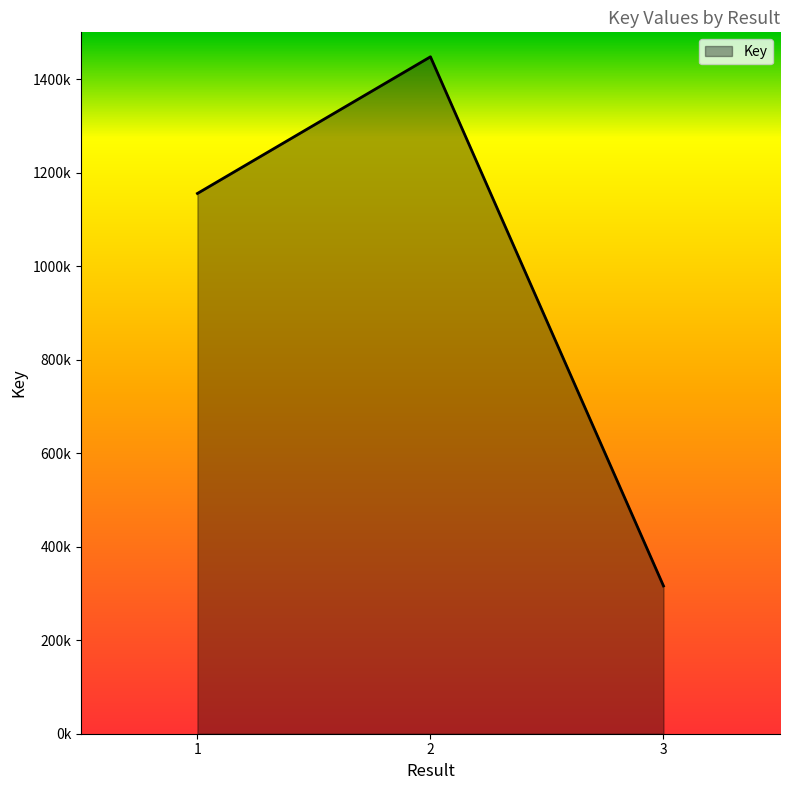

List the labels in order of value, largest first.

2, 1, 3